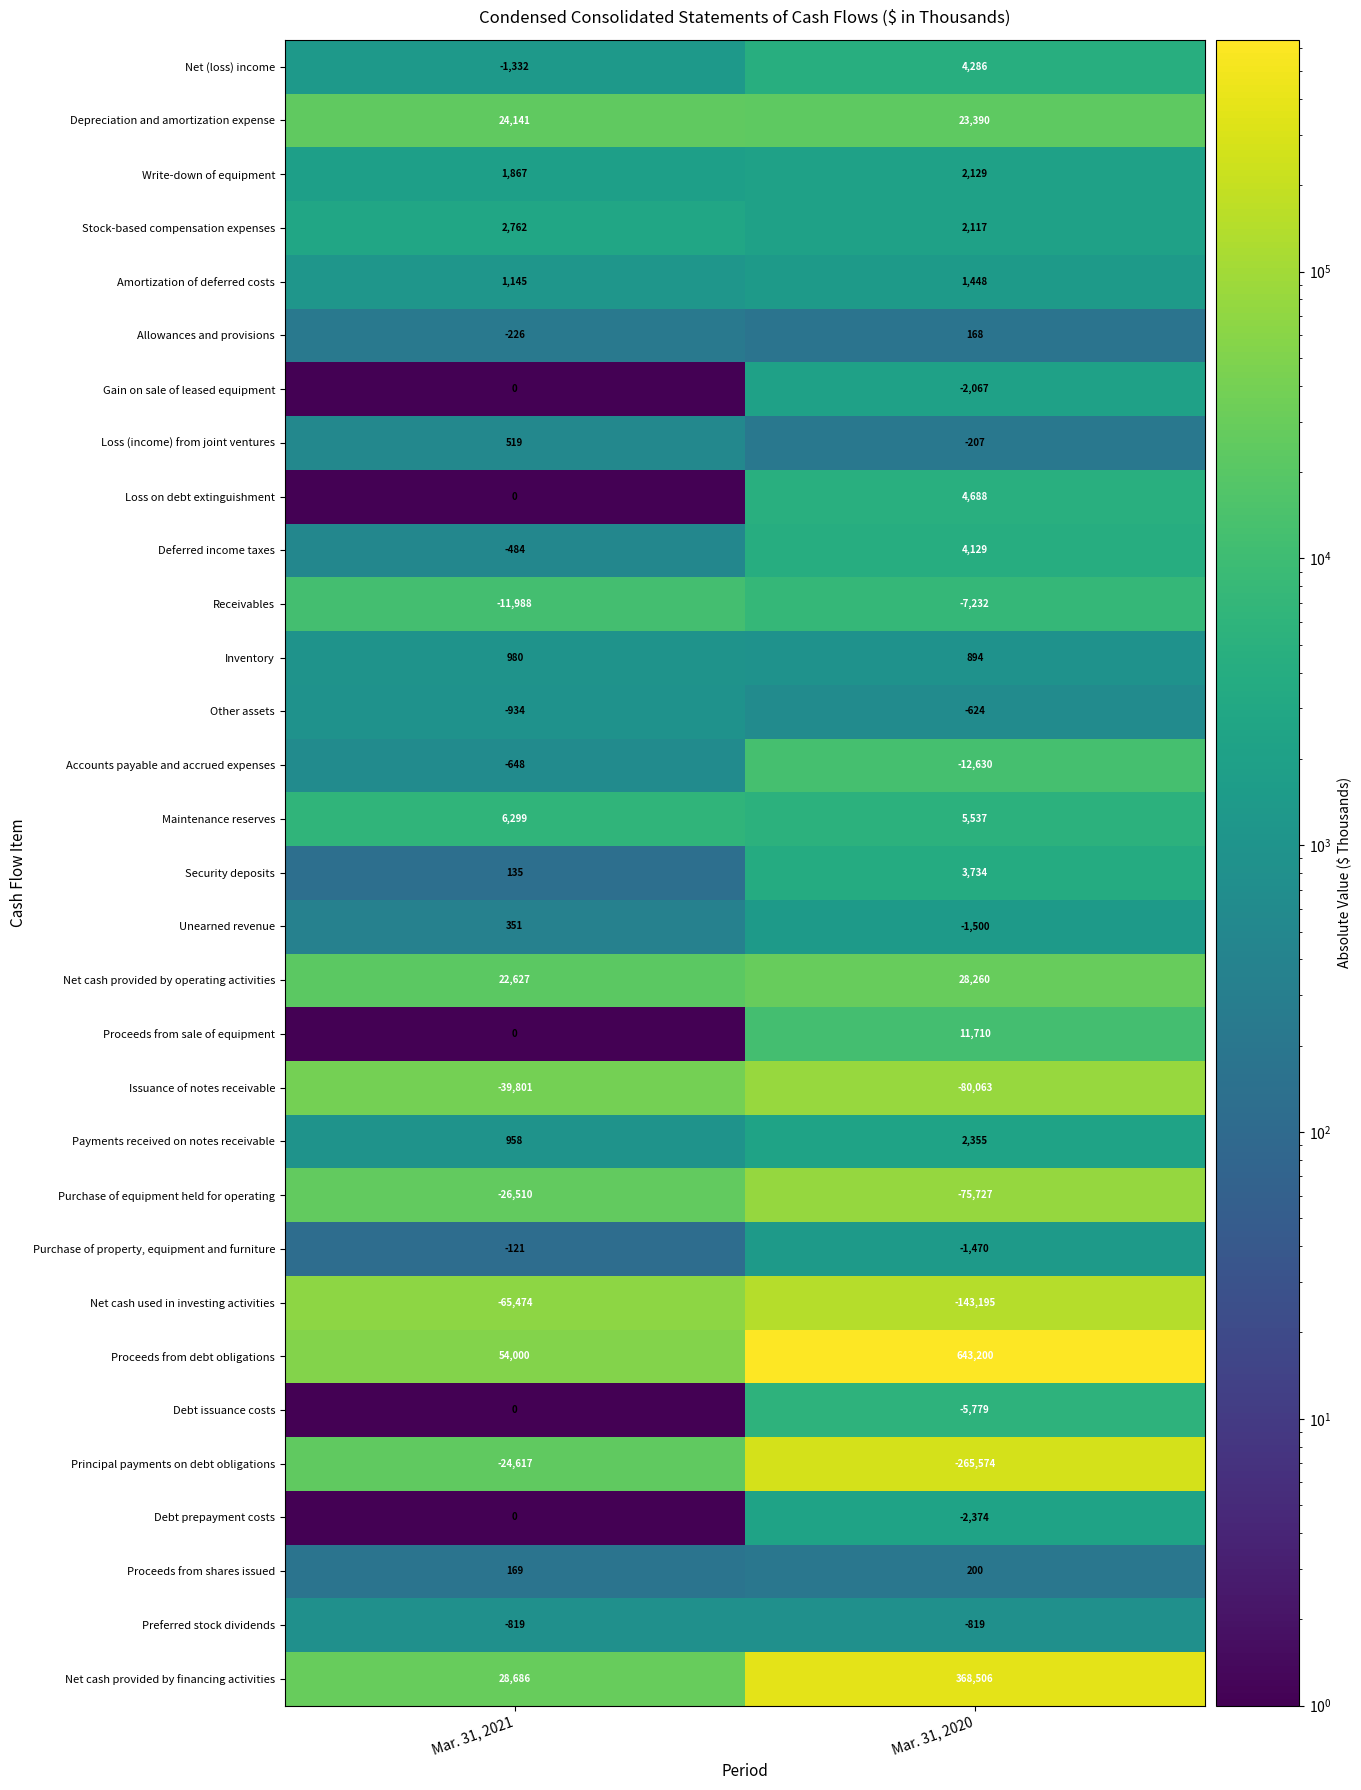

How many series are shown in this chart?

31